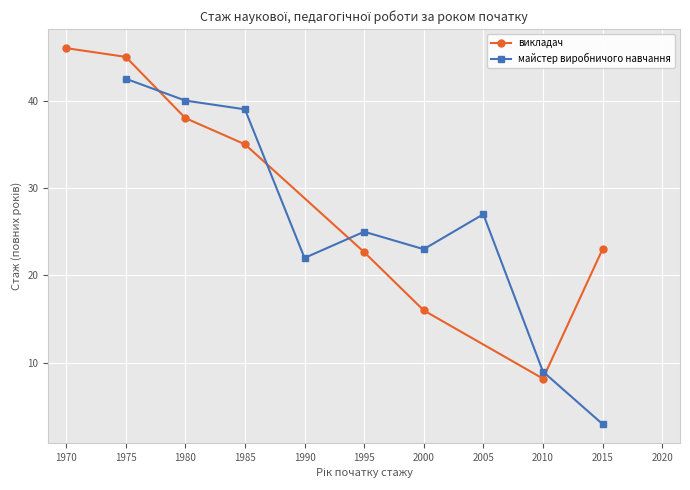

After their last crossing, which series has the higher values: викладач or майстер виробничого навчання?

викладач